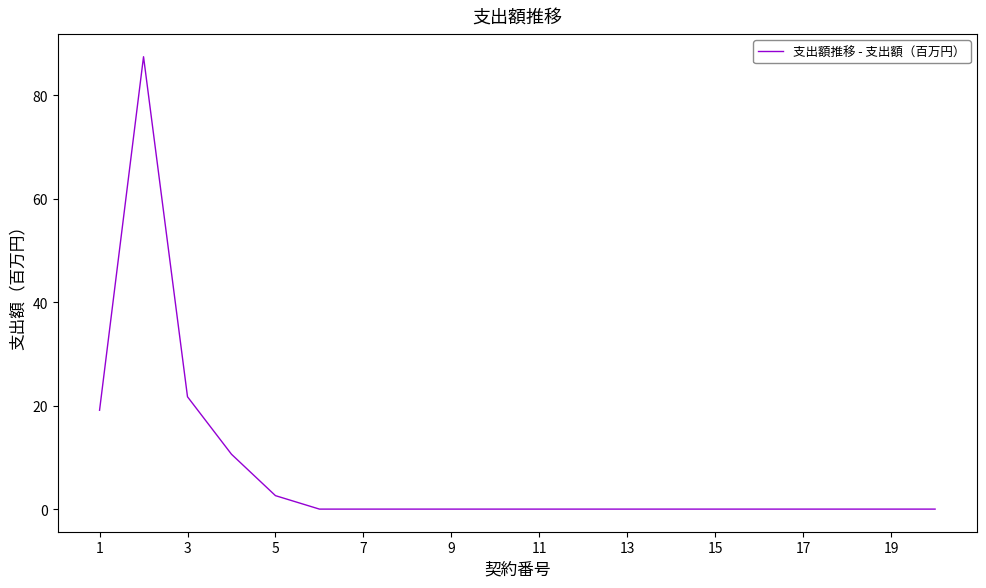

What is the difference between the maximum and minimum values?

87.4